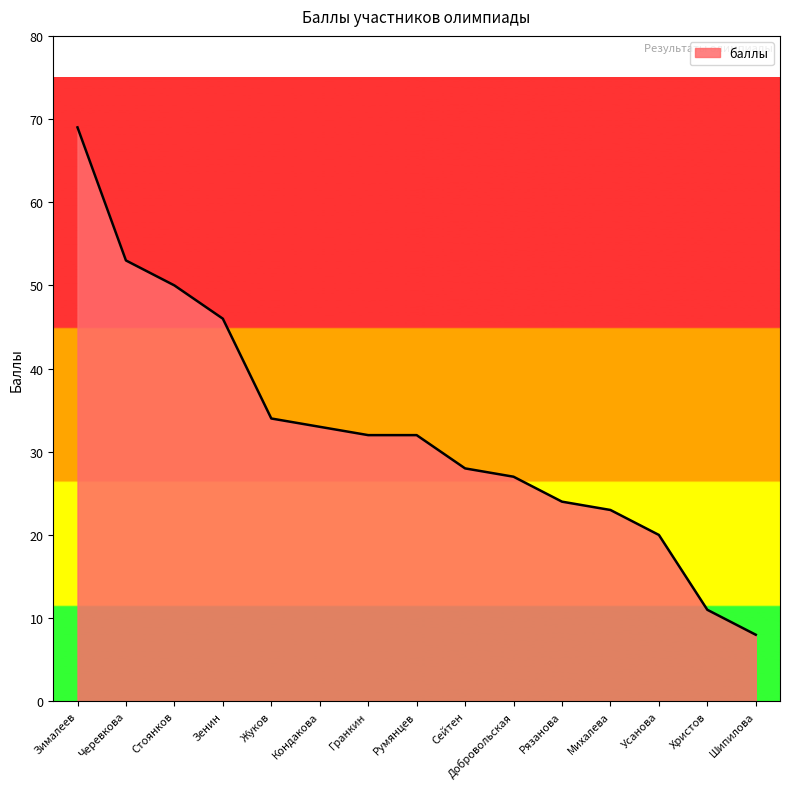

At which category does the chart reach its minimum across all series?

Шипилова